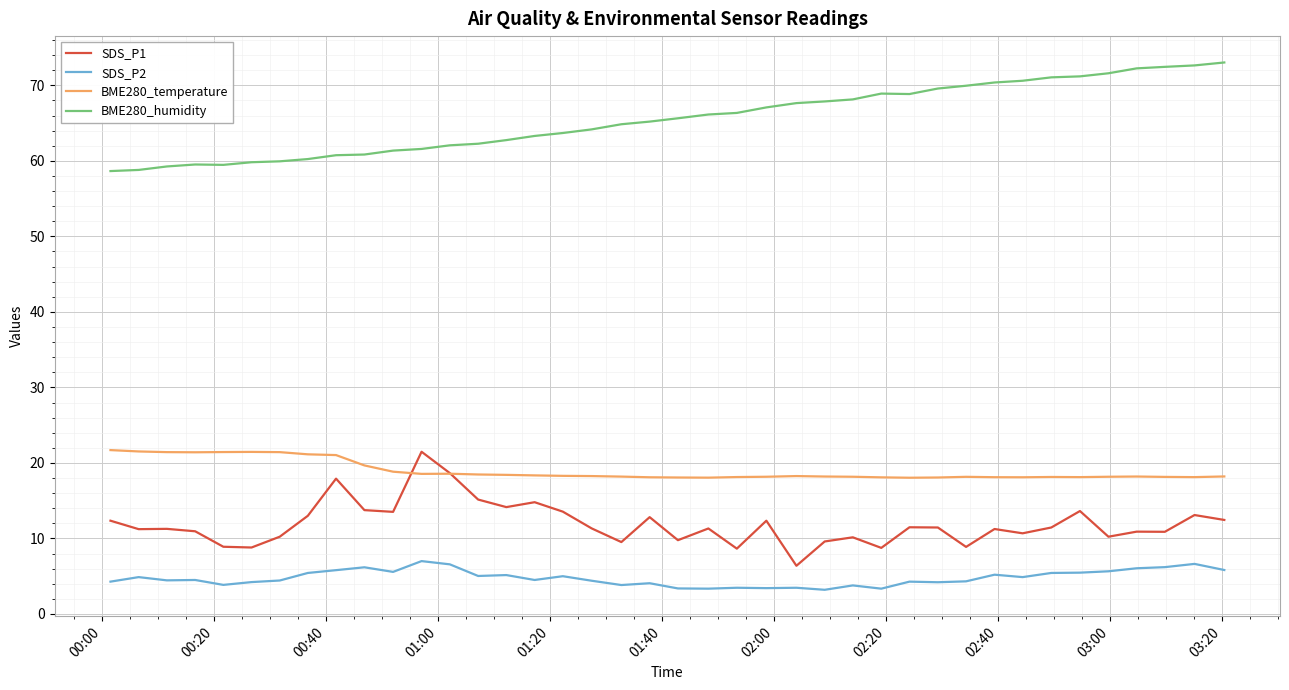

True or false: BME280_humidity and SDS_P2 intersect in this chart.

False